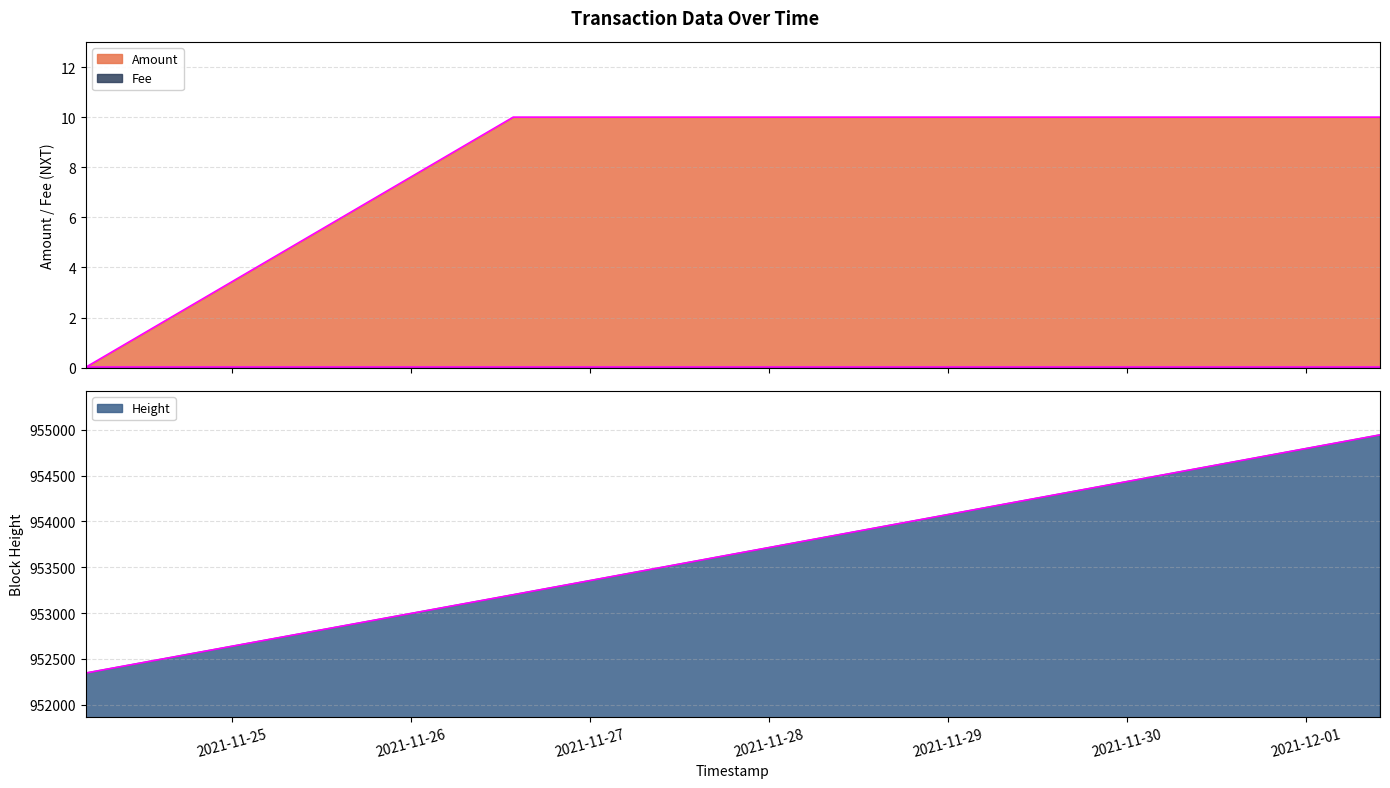

What is the label of the 1st point from the right?

2021-12-01 09:55:02